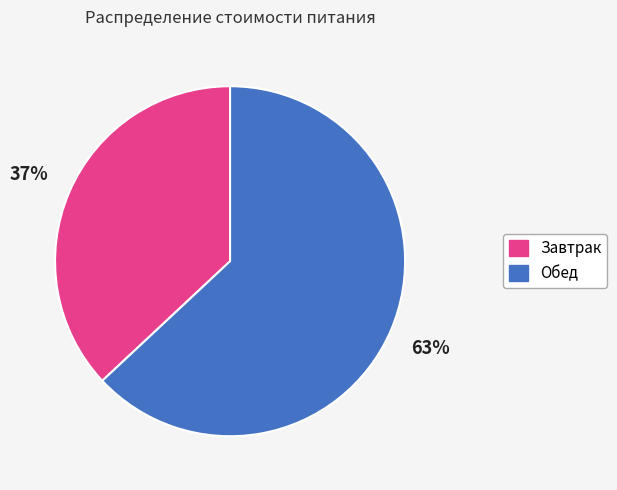

What is the majority slice?

Обед